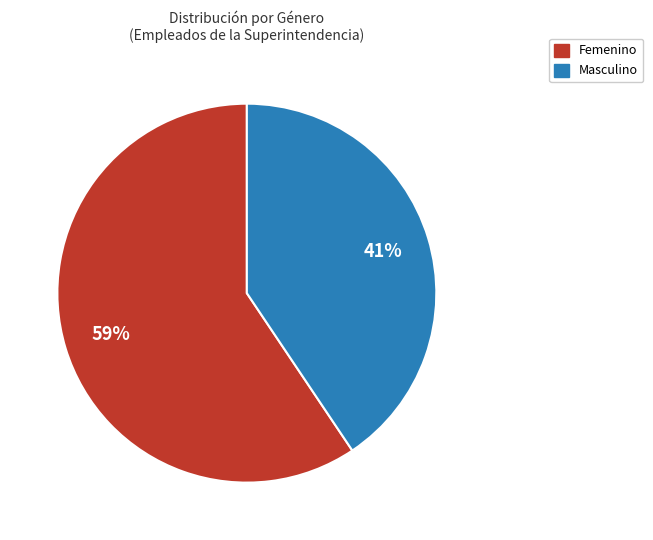

The Masculino slice represents 46% of the pie. True or false?

False